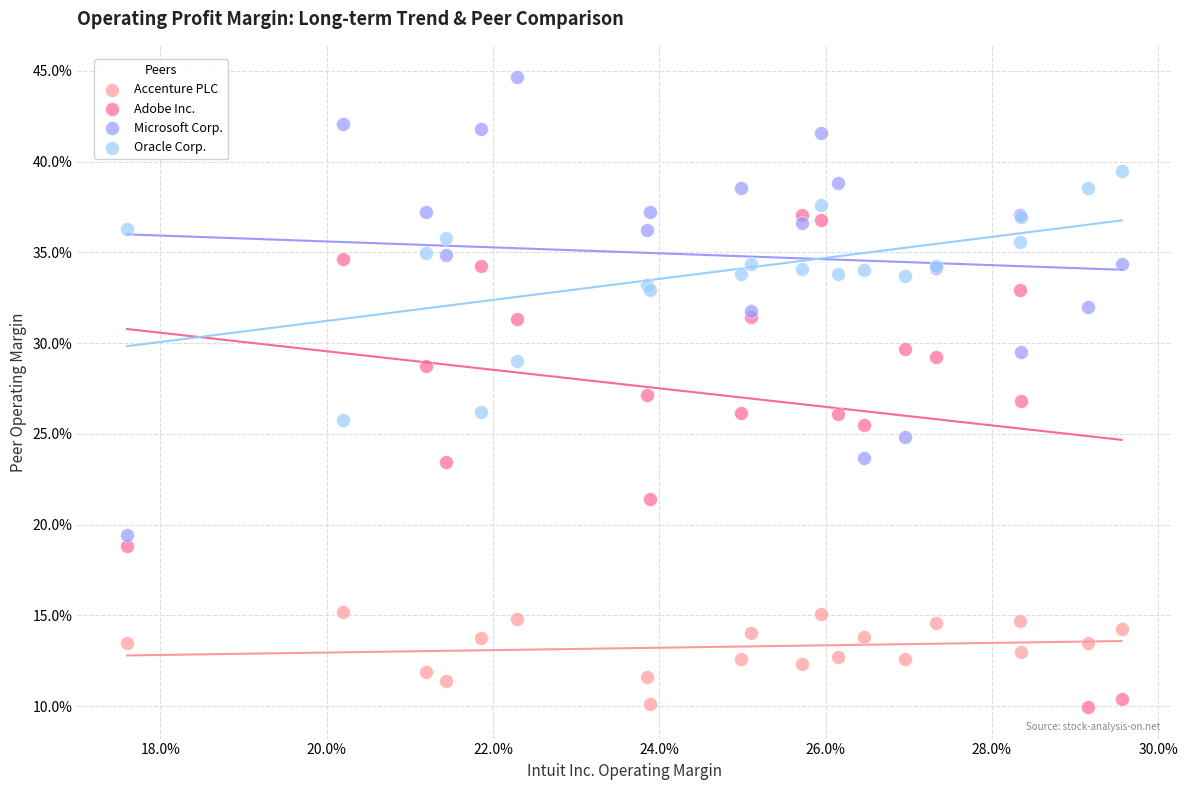

Which series has the largest Y range (max minus min)?

Adobe Inc.